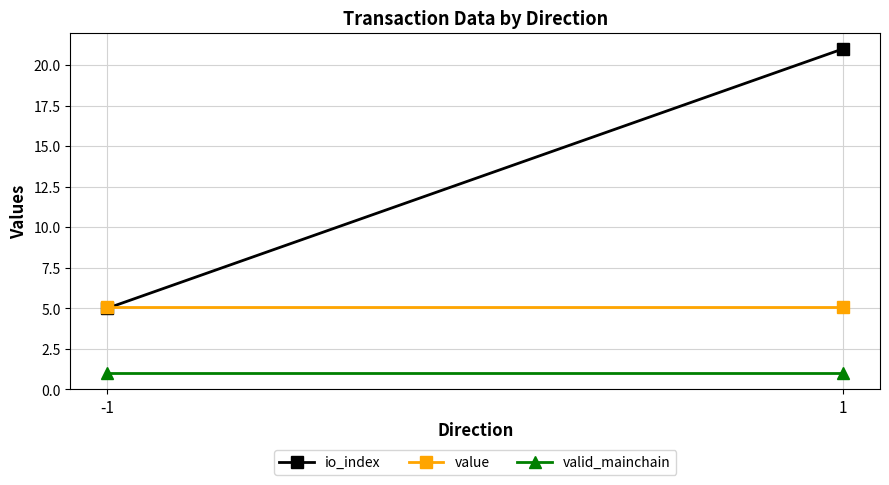

Is this an area chart (filled region under the line)?

No